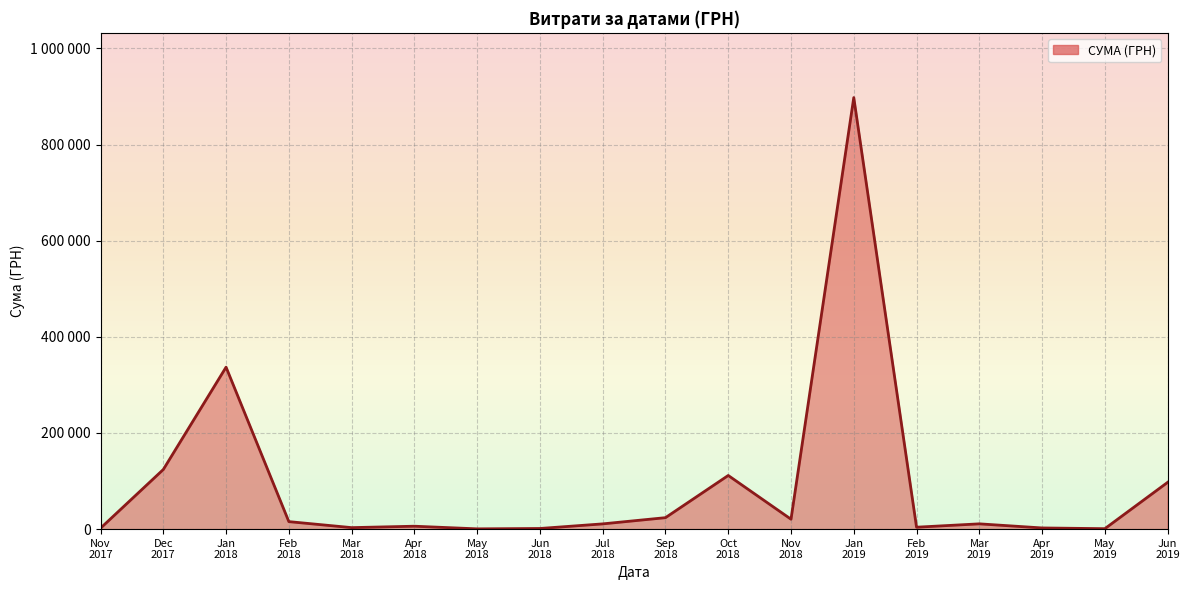

At which category does the chart reach its minimum across all series?

14.05.2019